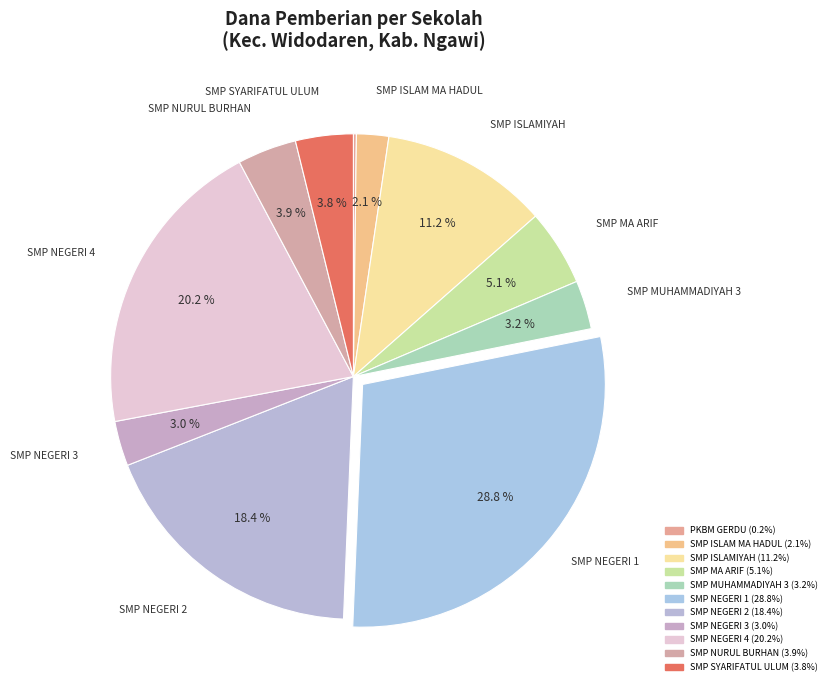

Is there a majority slice in this chart?

No